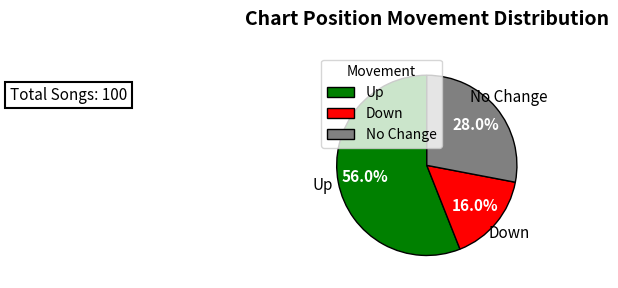

What is the majority slice?

Up